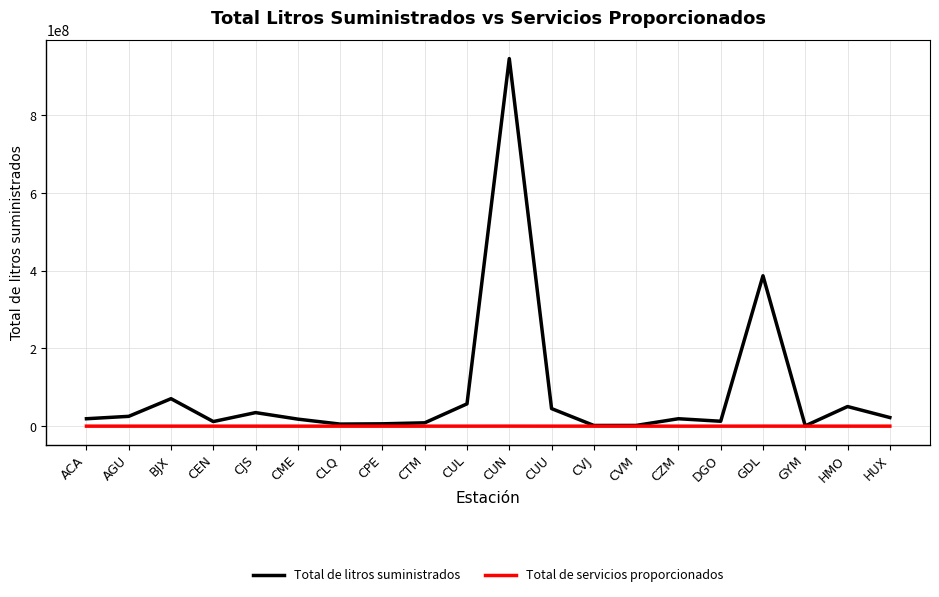

At which category does the chart reach its peak across all series?

CUN